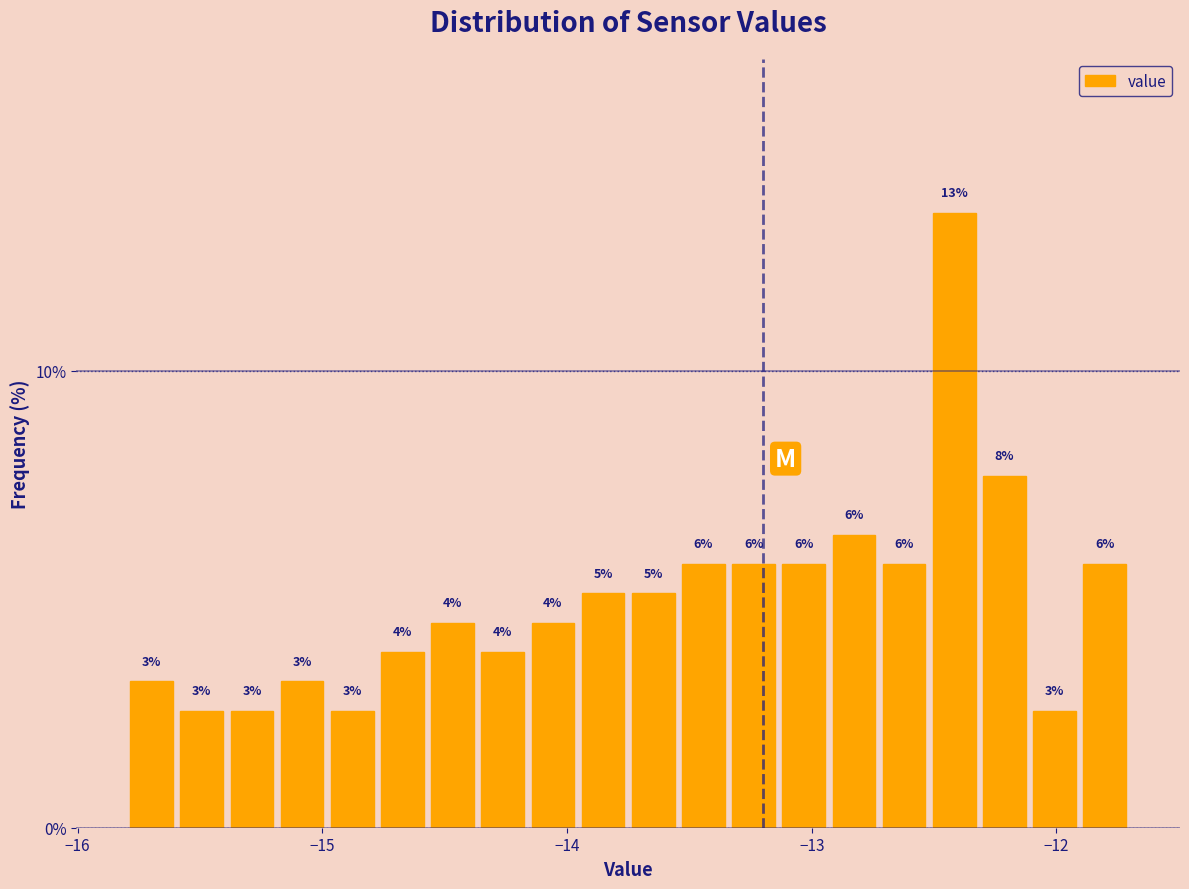

Read against the x-axis, roughly where is the centre of the tallest bar?

-12.4